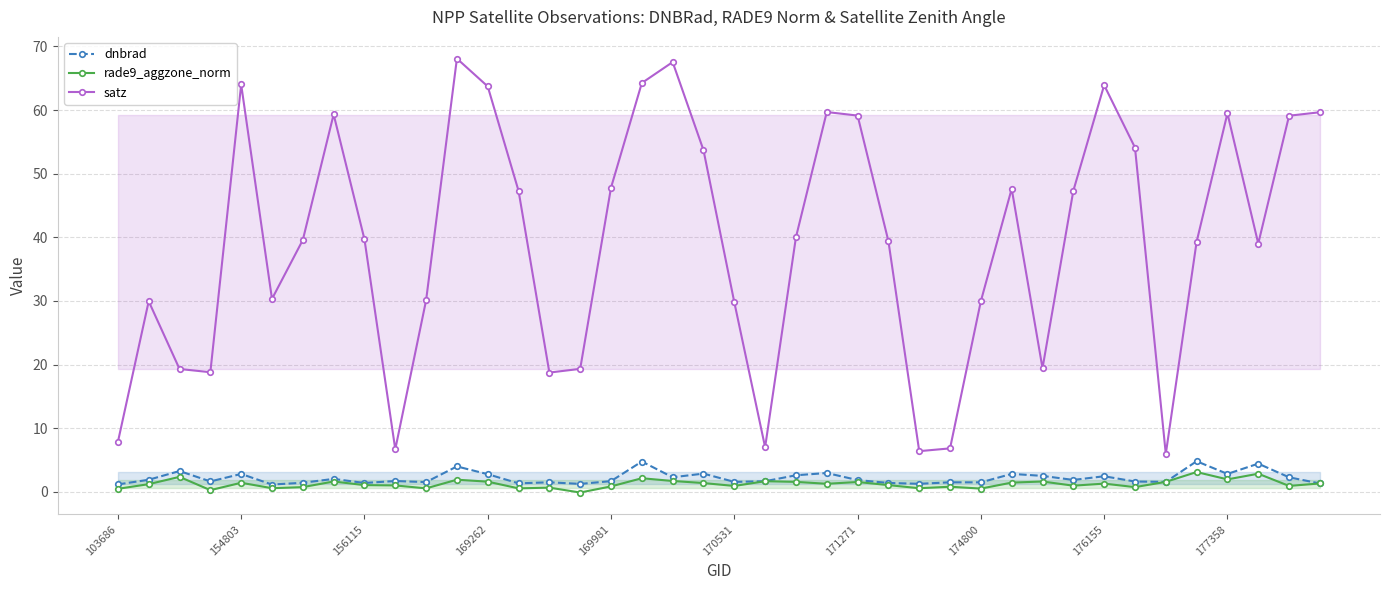

True or false: dnbrad has more than 1 interior local peaks.

True